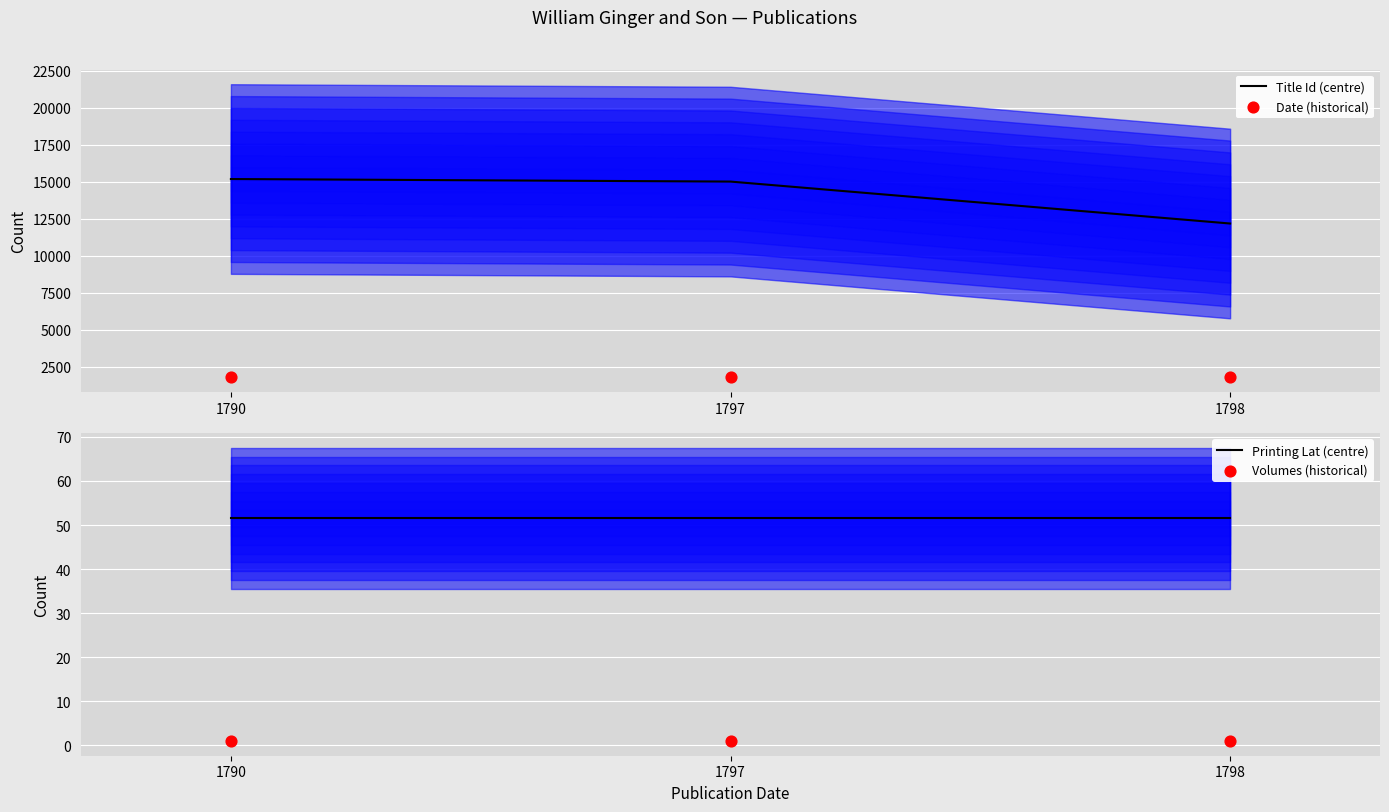

At which category is the sum across all series the highest?

1790